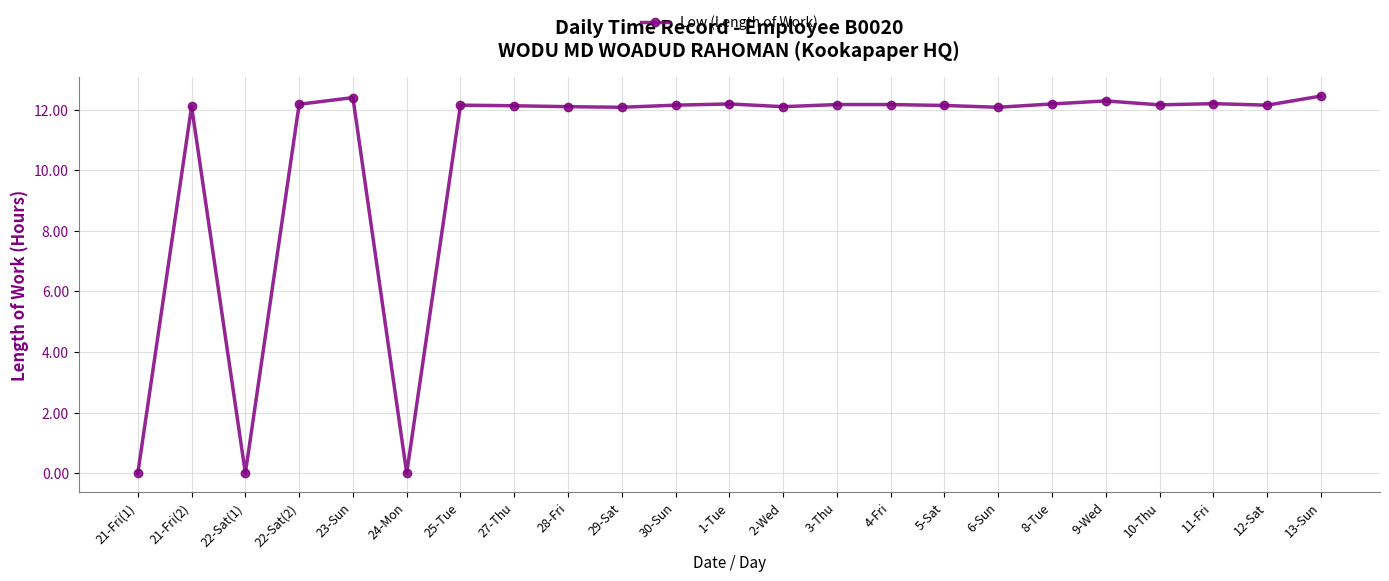

True or false: the data shows 0.0 at 24-Mon.

True